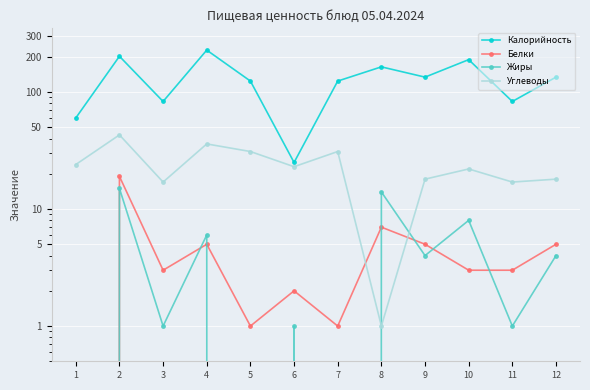

Which series has the widest spread of values?

Калорийность